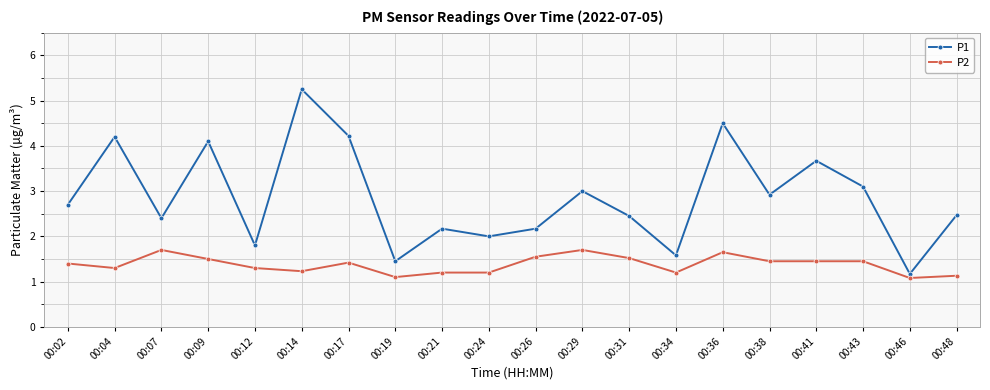

At which category is the sum across all series the highest?

00:14